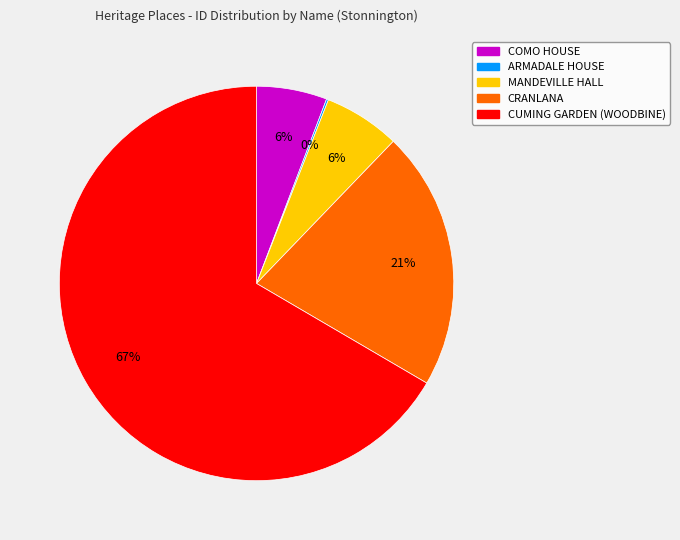

The MANDEVILLE HALL slice represents 6% of the pie. True or false?

True